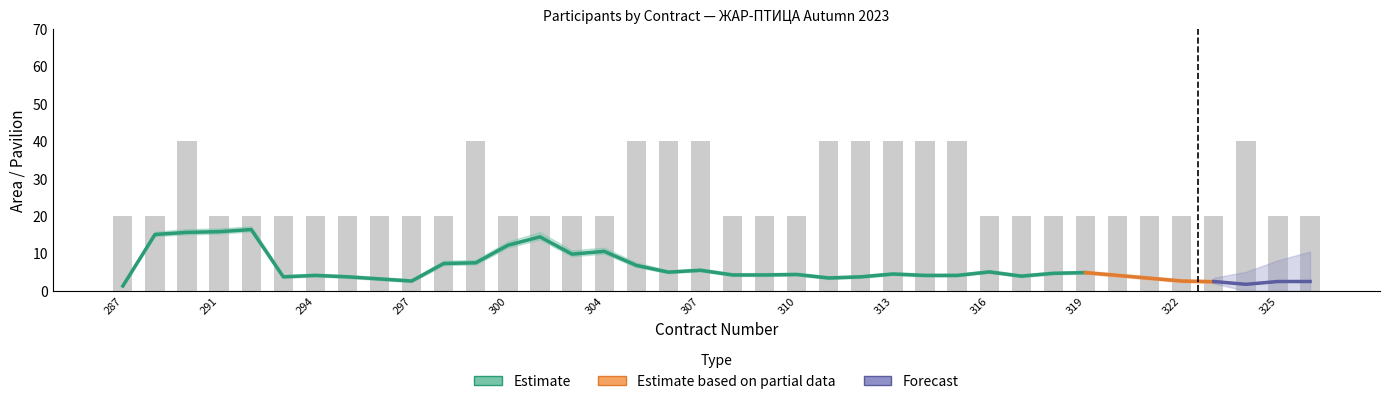

Are the bars horizontal?

No